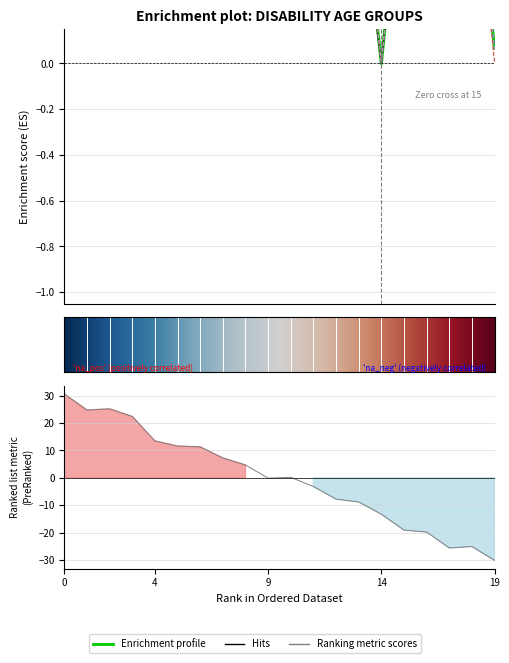

What is the spread (max minus min) of values at 18?

0.4